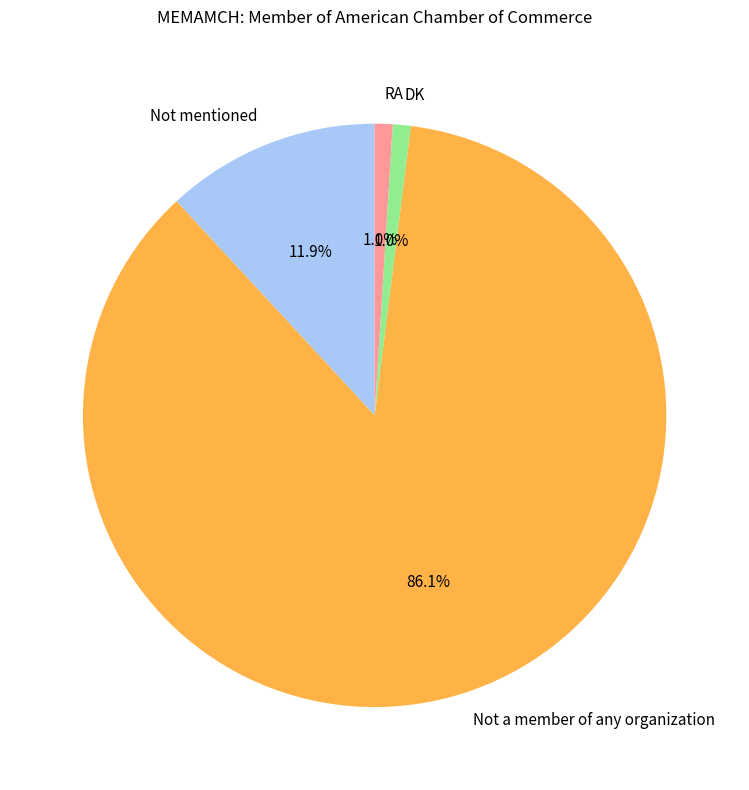

Does any single category account for the majority?

Yes